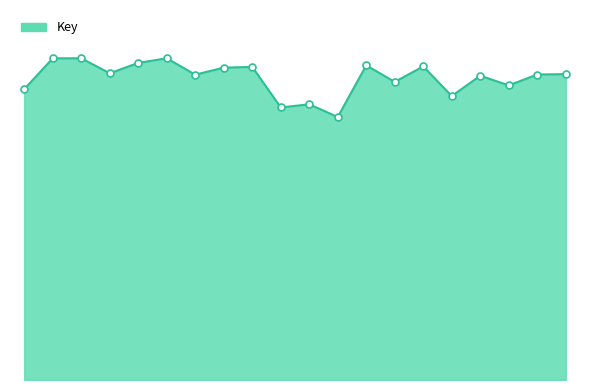

Is this an area chart (filled region under the line)?

Yes